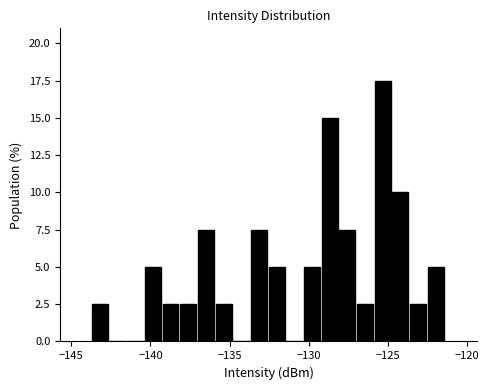

Read against the x-axis, roughly where is the centre of the tallest bar?

-125.5